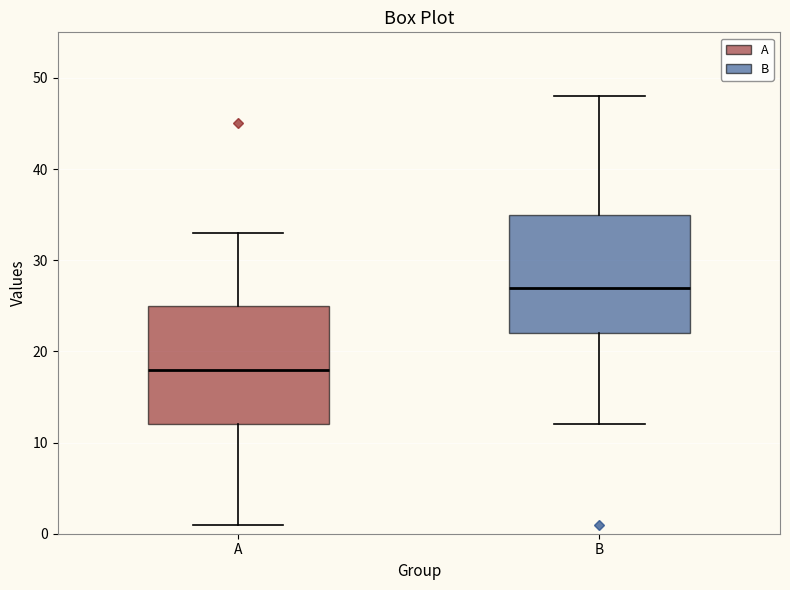

Reading left to right, read every box against the y-axis: the position of its median line, the range the box covers, and the ends of its whiskers. The values are not printed on the chart, so give them approximately, as read against the axis.

A: median 18, box 12 to 25, whiskers 1 to 33
B: median 27, box 22 to 35, whiskers 12 to 48